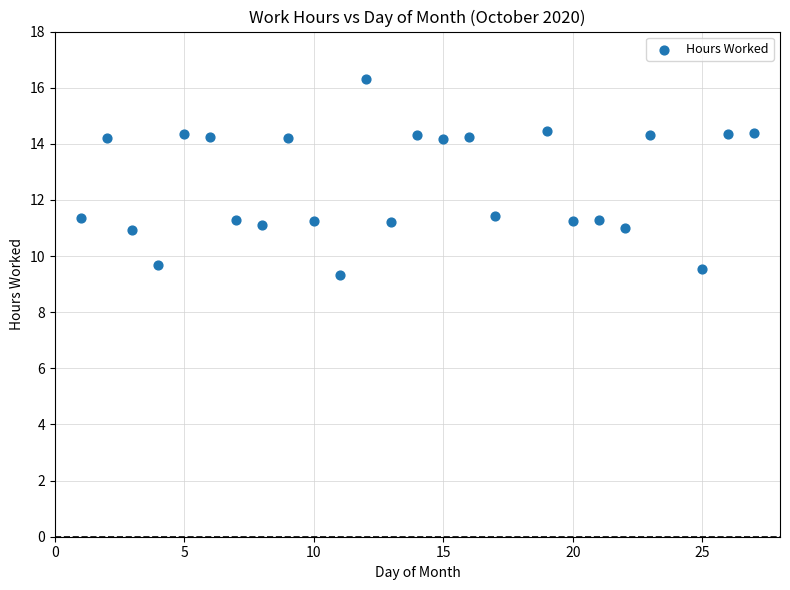

What is the range of Y values (max minus min)?

7.0